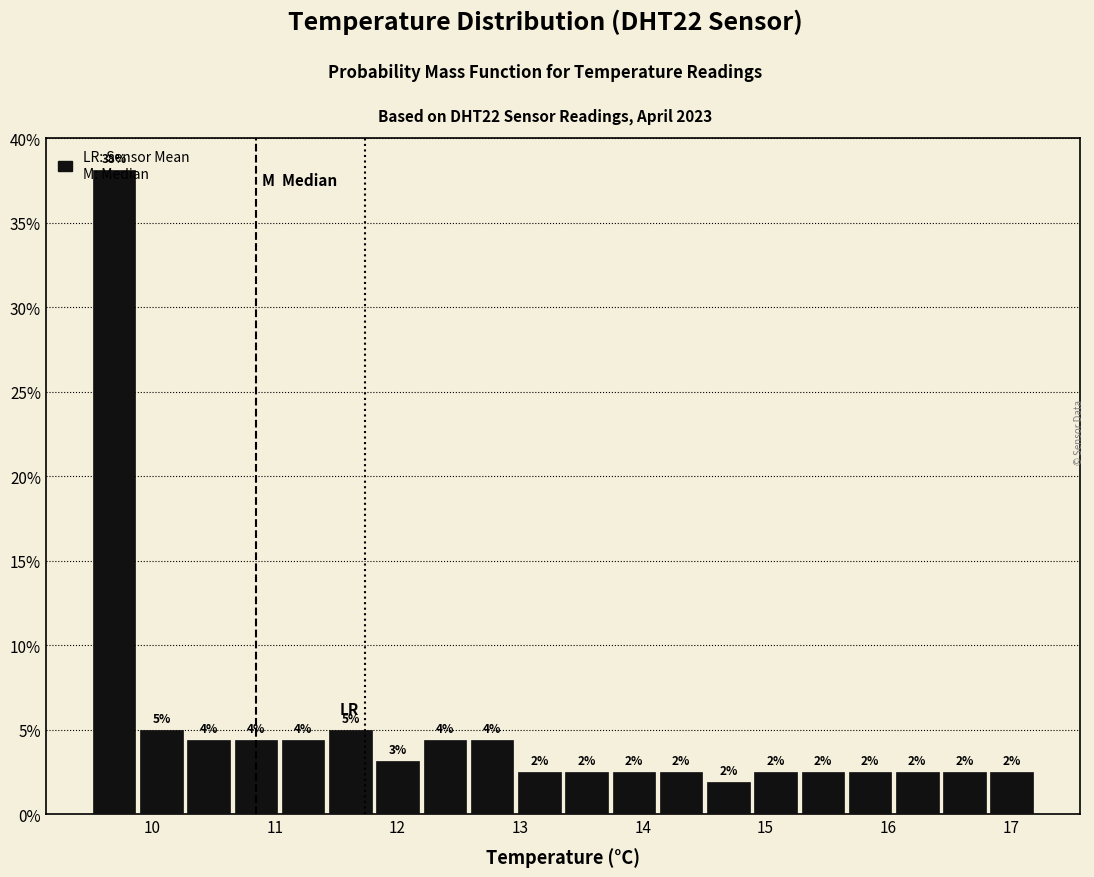

Read against the x-axis, roughly where is the centre of the tallest bar?

9.7